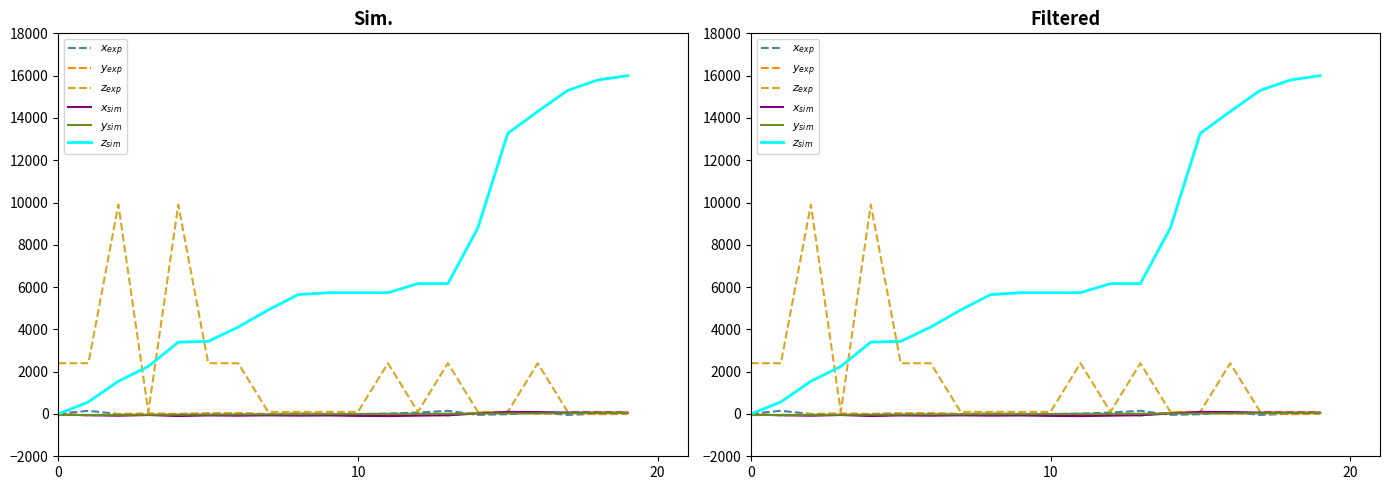

True or false: $z_{sim}$ has more than 0 interior local peaks.

False